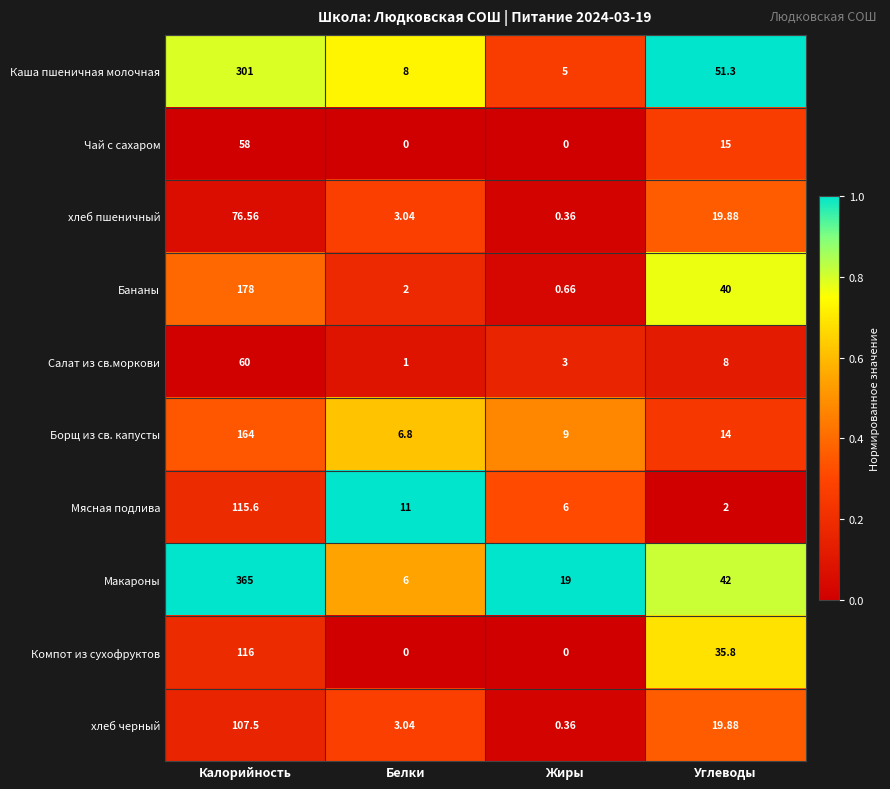

Between Калорийность and Жиры, which series saw the biggest shift?

Макароны